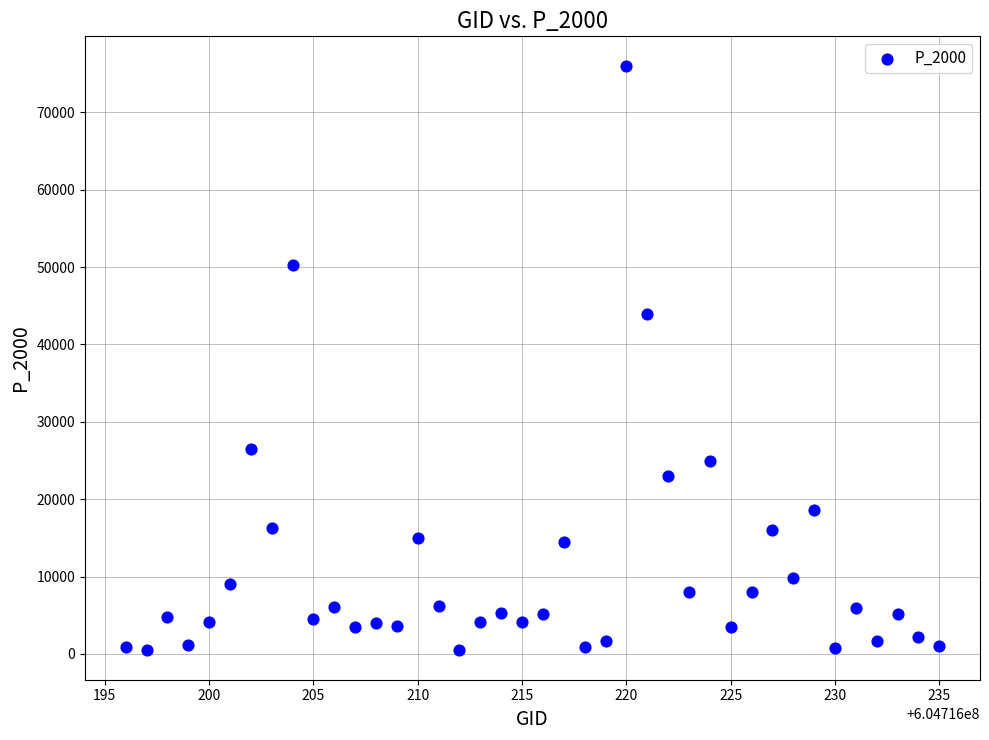

What is the range of Y values (max minus min)?

75579.2